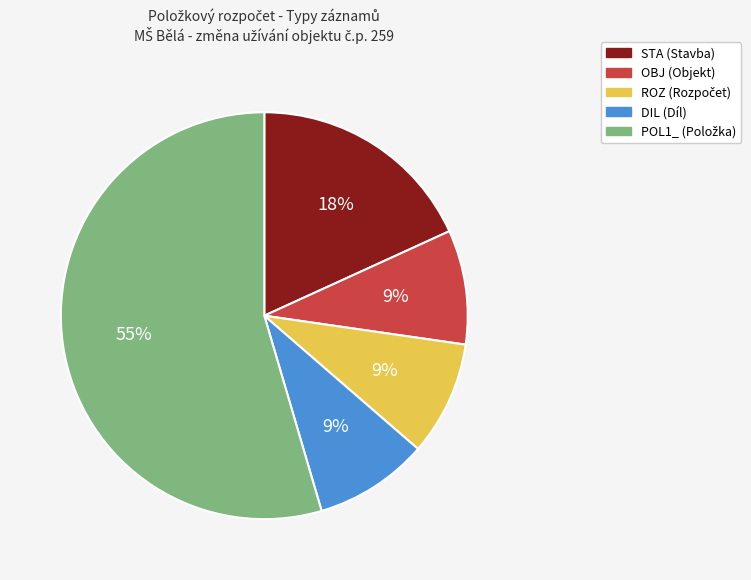

To the nearest percent, what is the average slice percentage?

20%